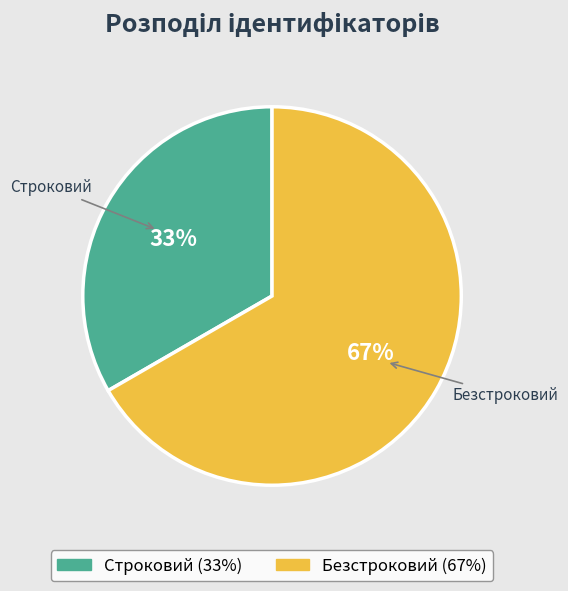

Between Безстроковий and Строковий, which is larger?

Безстроковий